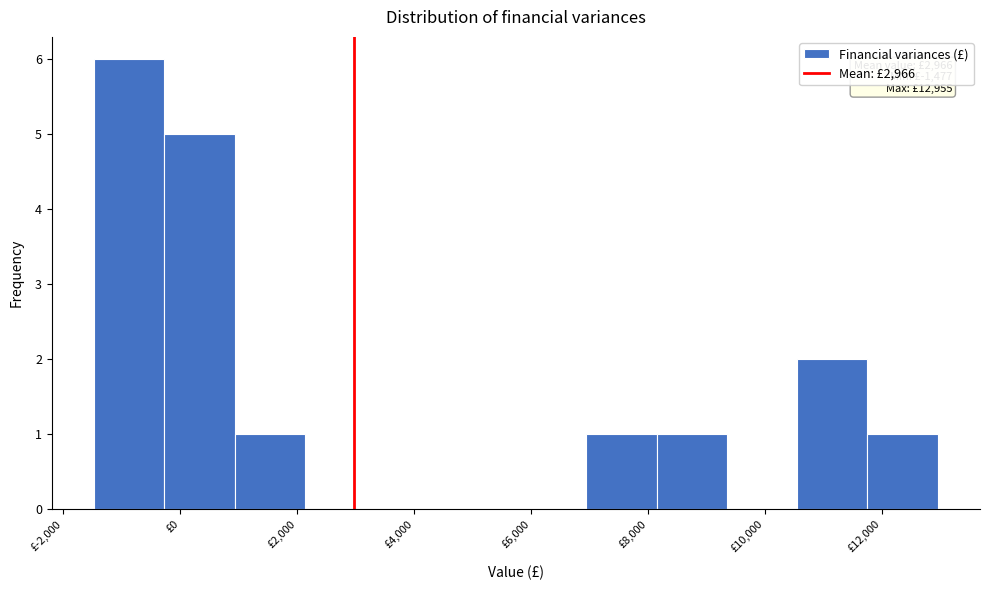

Which range on the x-axis has the tallest bar?

-1400 to -200